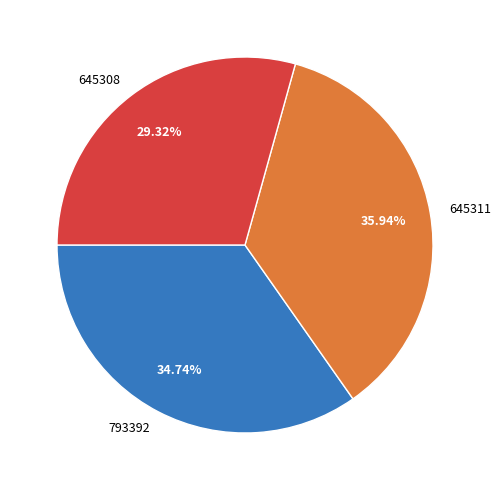

How much of the chart is everything except 793392?

65.3%